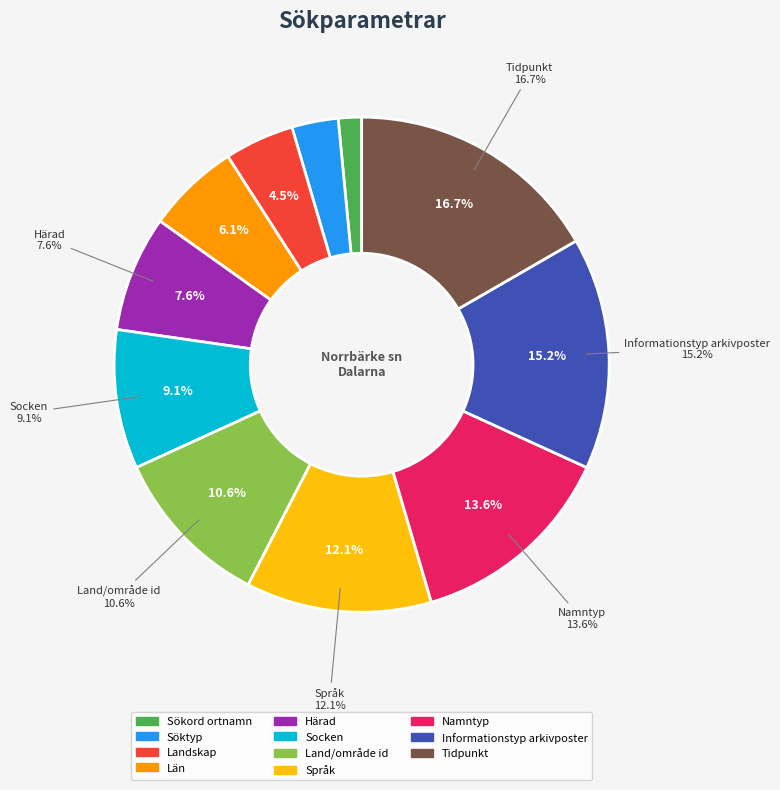

The Informationstyp arkivposter slice represents 23% of the pie. True or false?

False